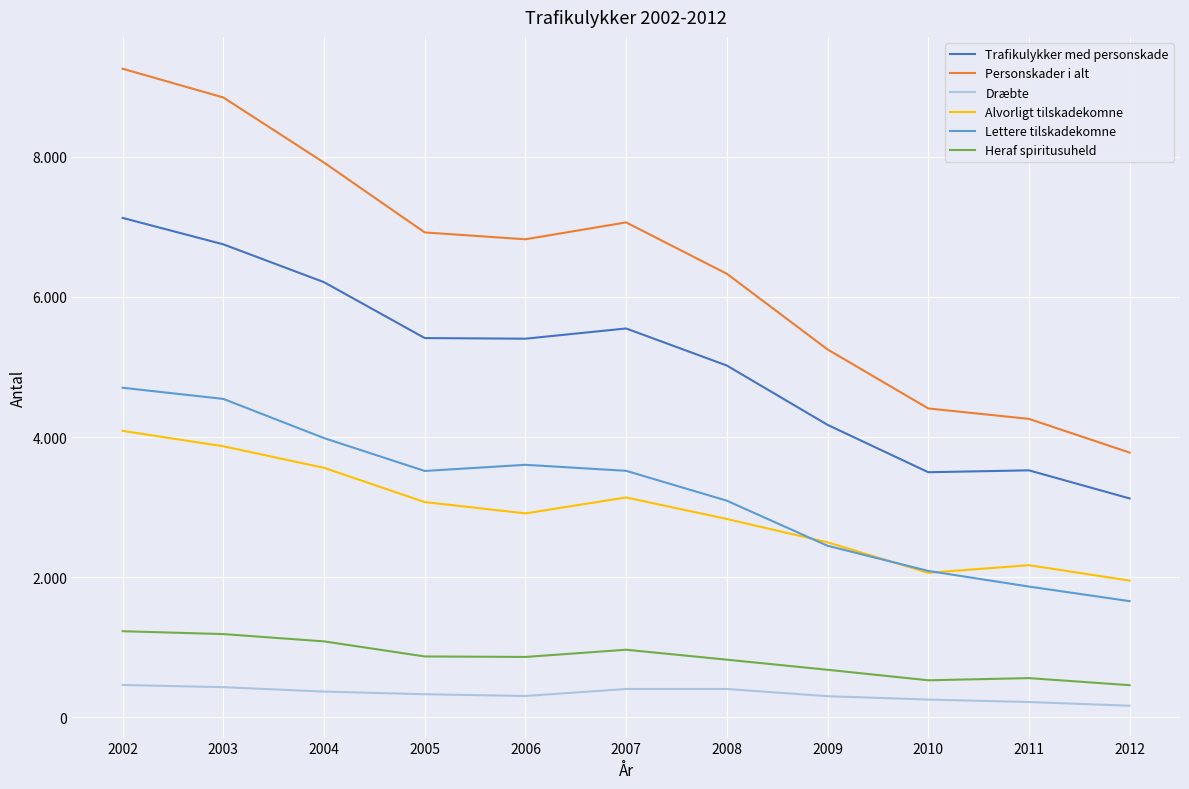

True or false: Lettere tilskadekomne and Trafikulykker med personskade intersect in this chart.

False